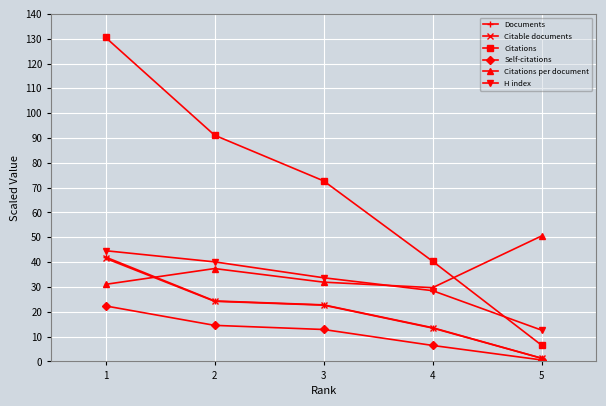

The H index series shows 12.6 at 5. True or false?

True